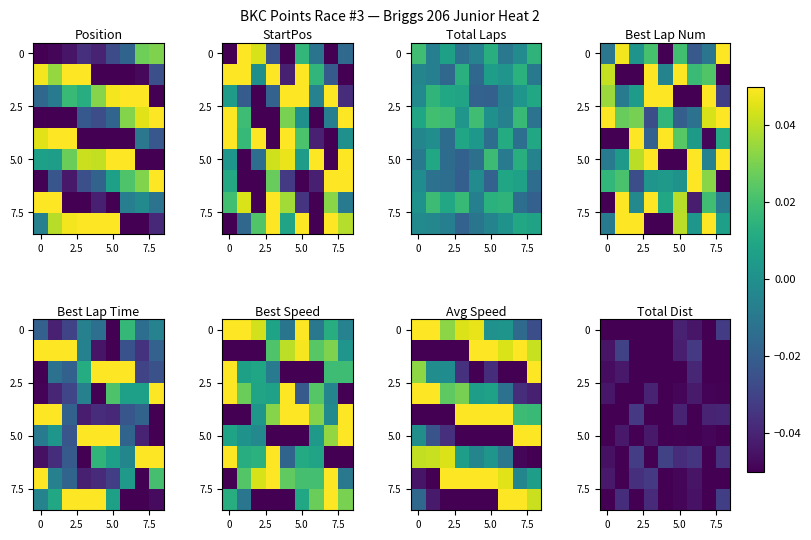

What is the total value across all series at 4?

-0.5